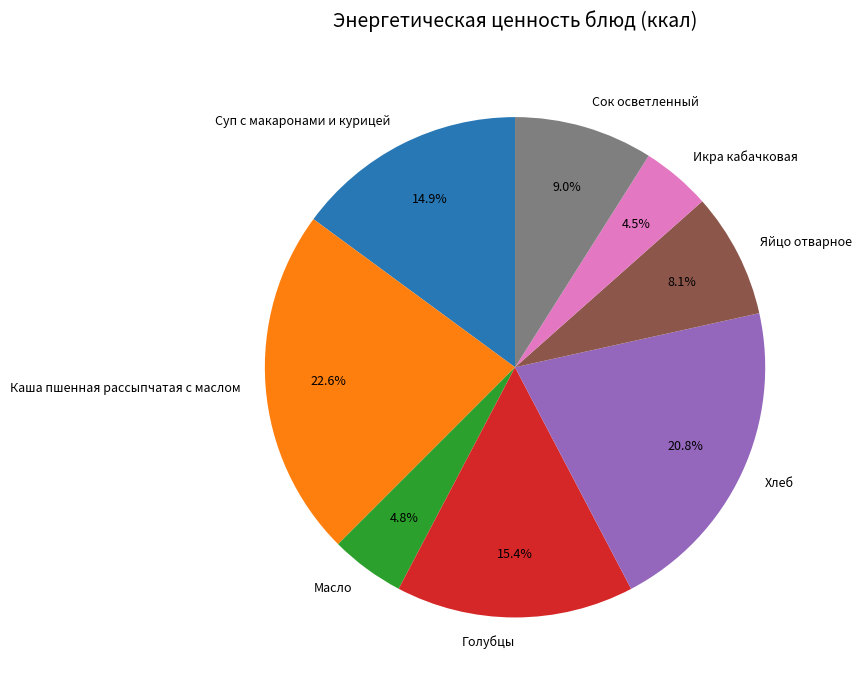

To the nearest percent, what is the average slice percentage?

12%